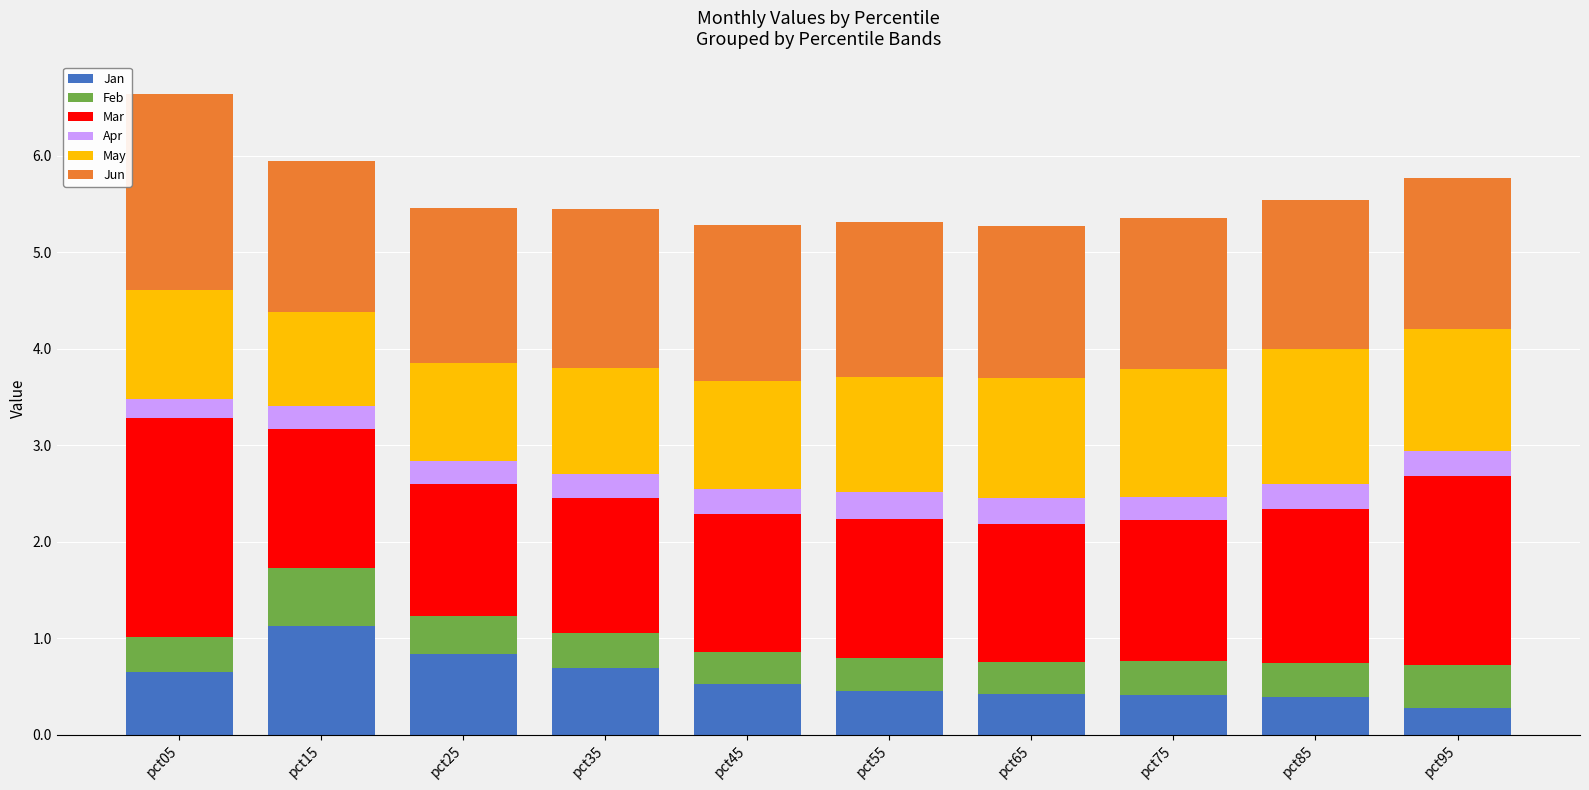

What is the total value across all series at pct75?

5.4